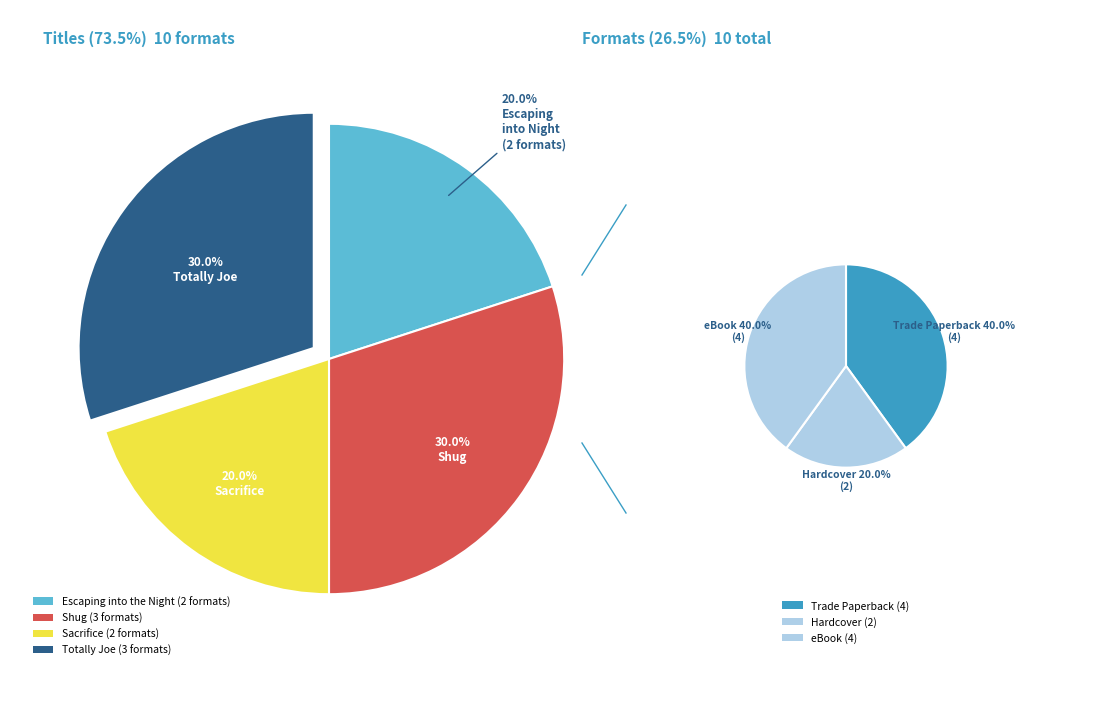

Count the number of slices in the pie.

4